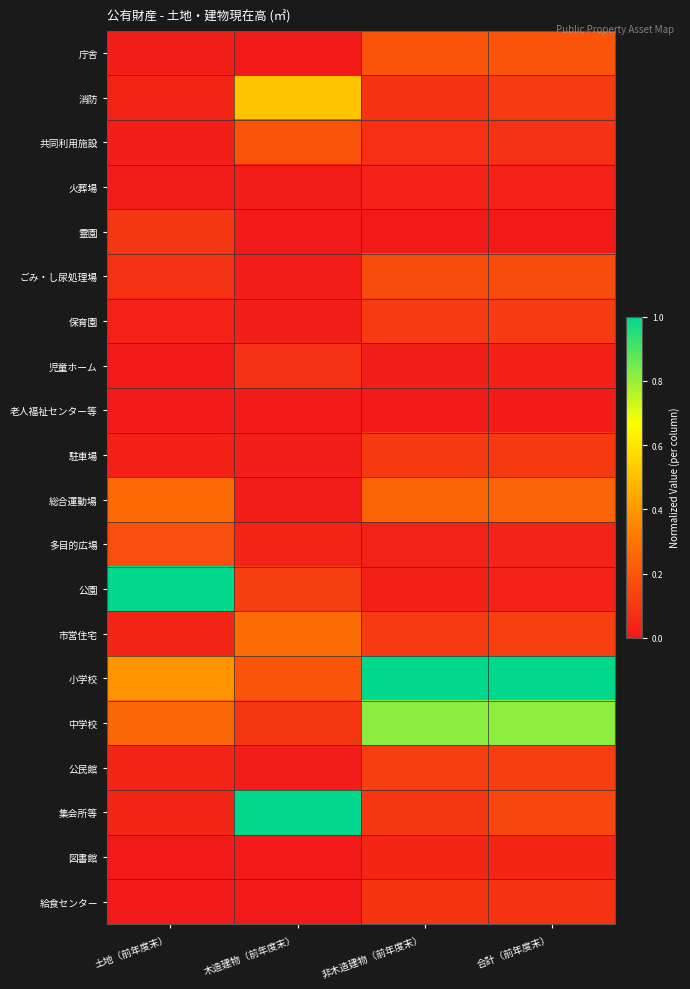

At which category is the sum across all series the highest?

合計（前年度末）